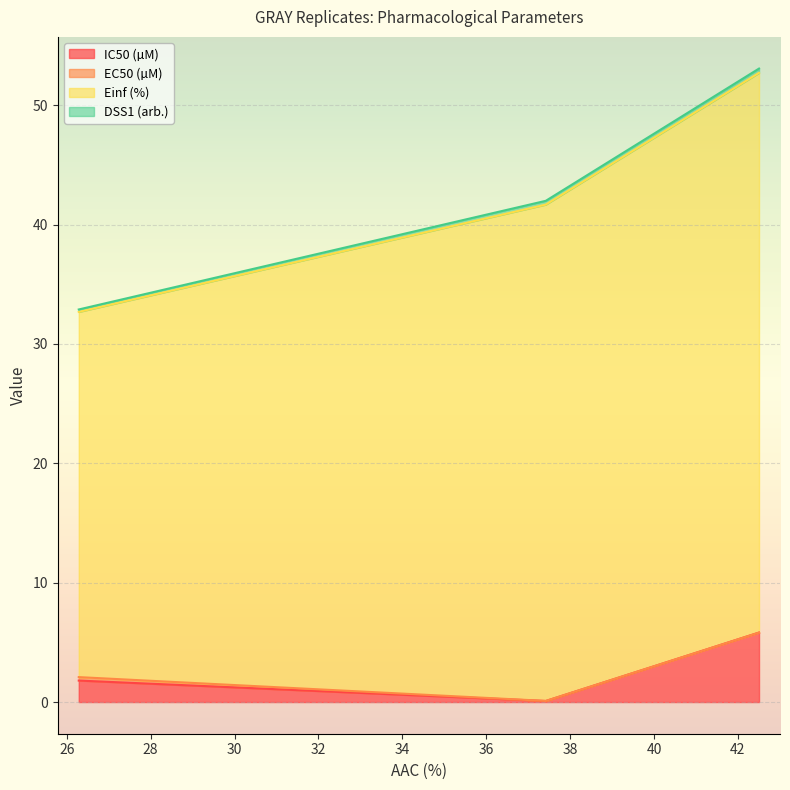

What position from the left is 42.504?

3